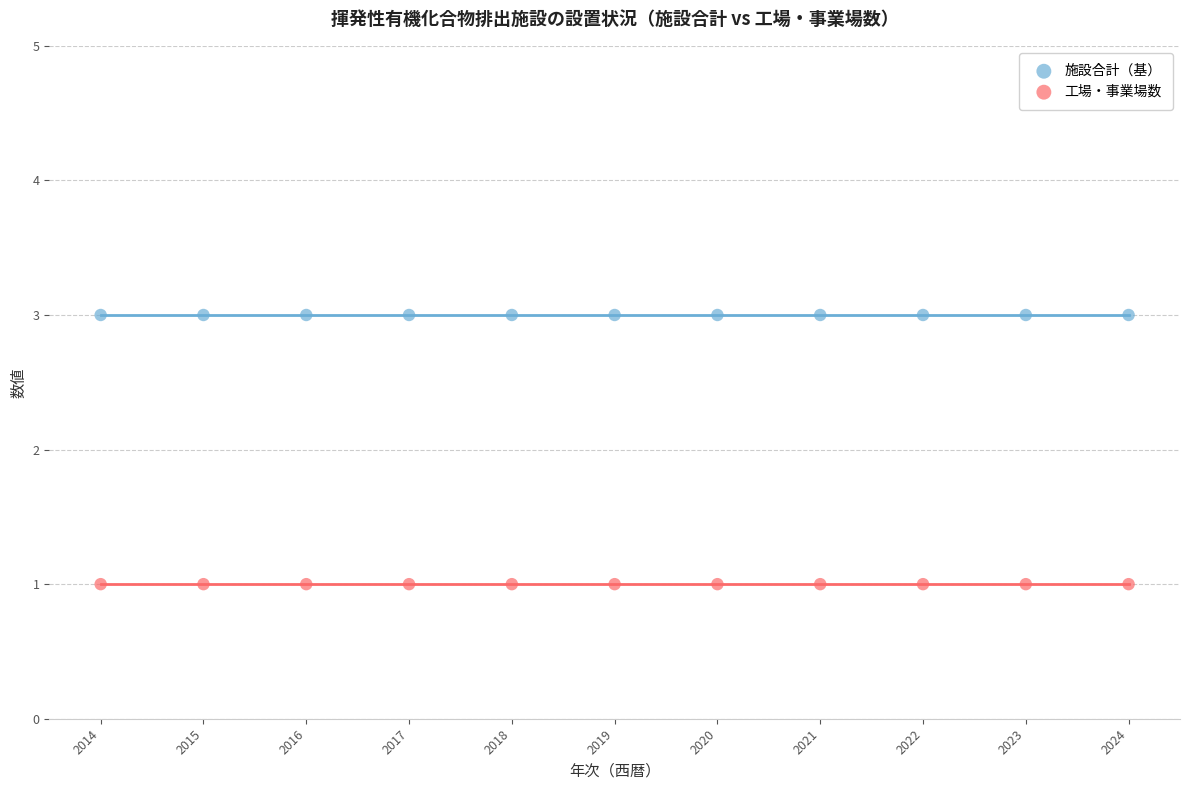

Which series contains the lowest Y value?

工場・事業場数